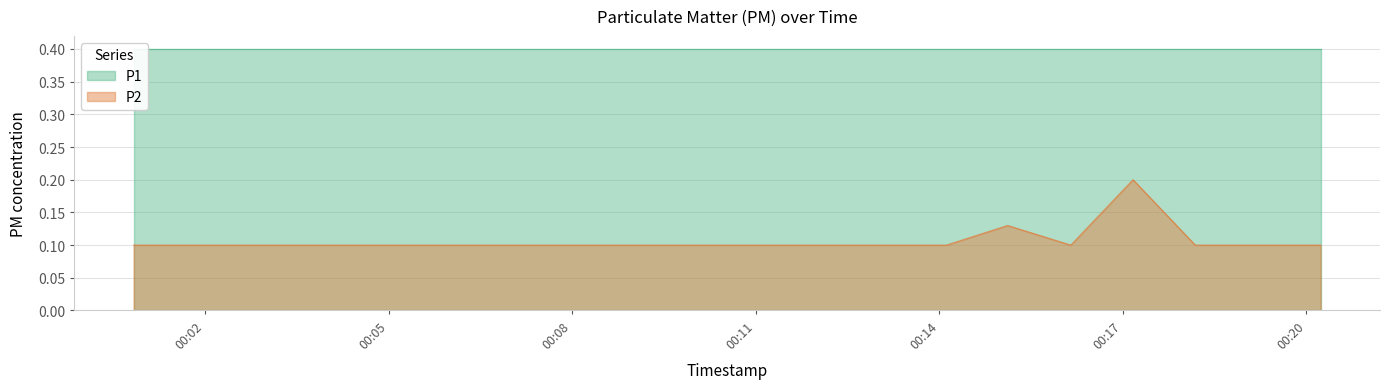

At which category does the data reach its first local valley?

2023-12-20T00:16:09